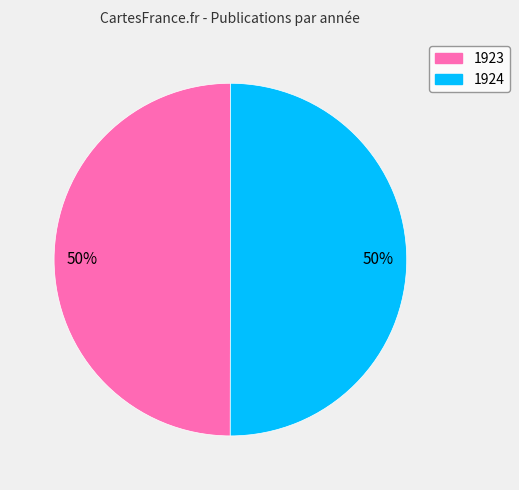

To the nearest percent, what is the average slice percentage?

50%